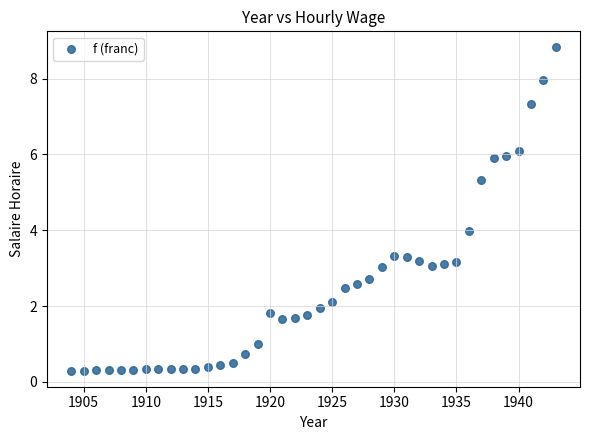

What is the range of Y values (max minus min)?

8.5